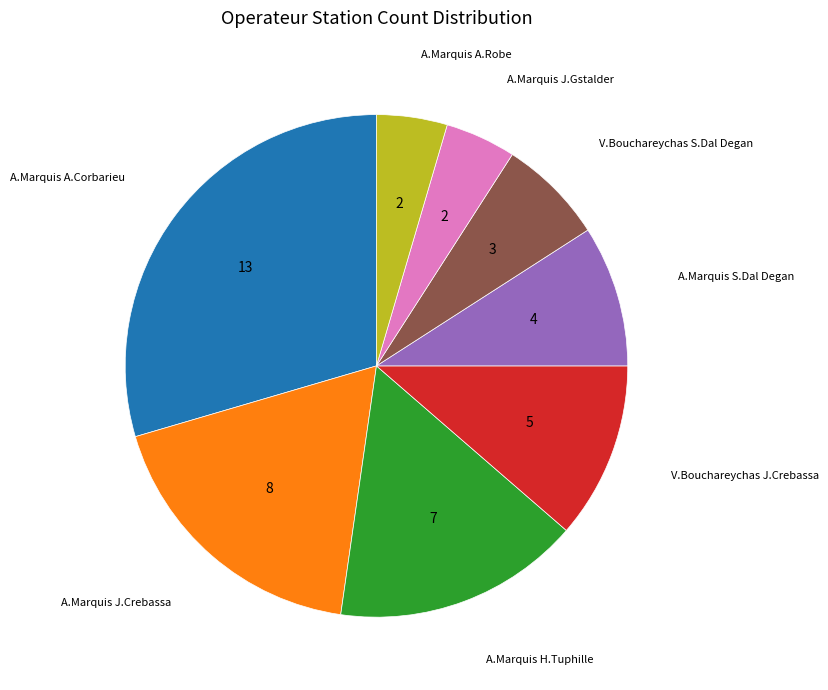

Is the sum of A.Marquis J.Gstalder and V.Bouchareychas J.Crebassa greater than half?

No